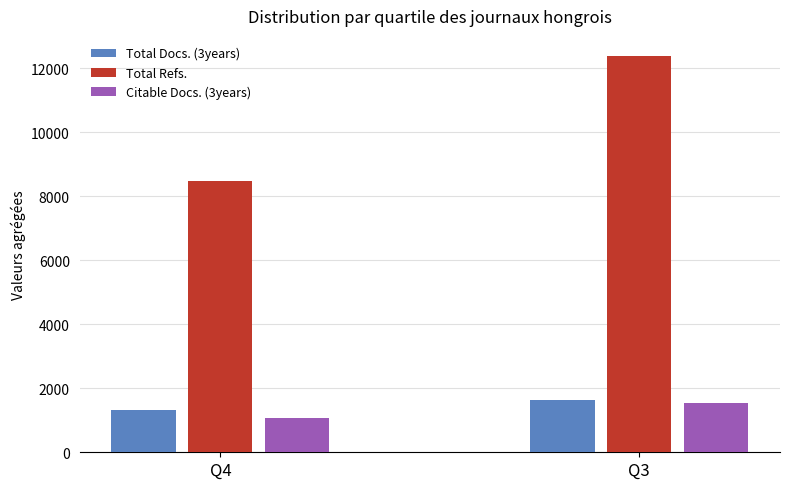

Which series changed the most between Q4 and Q3?

Total Refs.